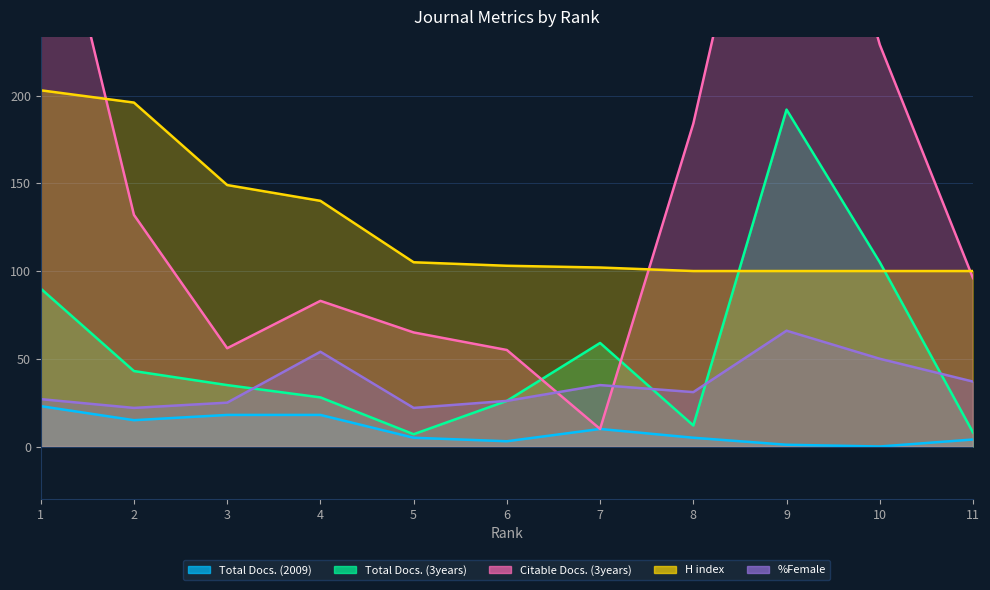

How many lines are shown in the chart?

5